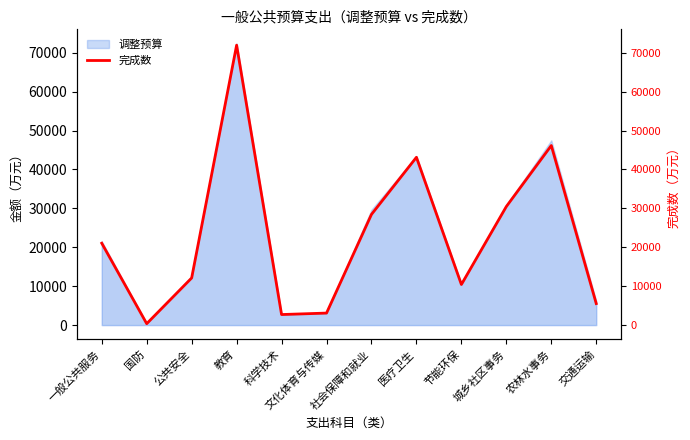

What is the greatest value displayed?

71959